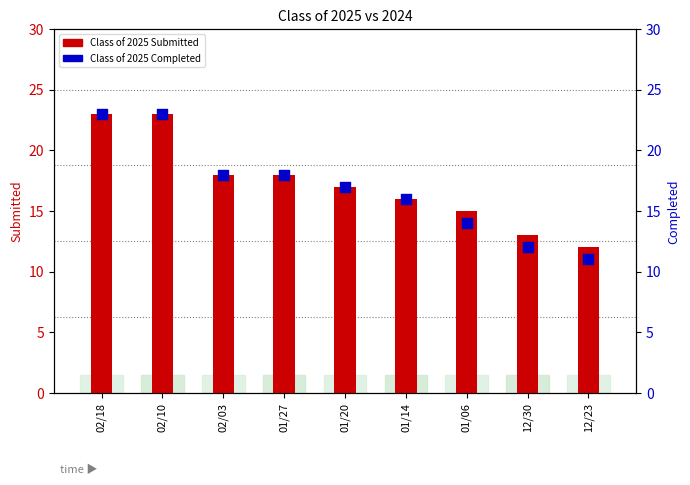

What is the total value across all series at 02/03?

36